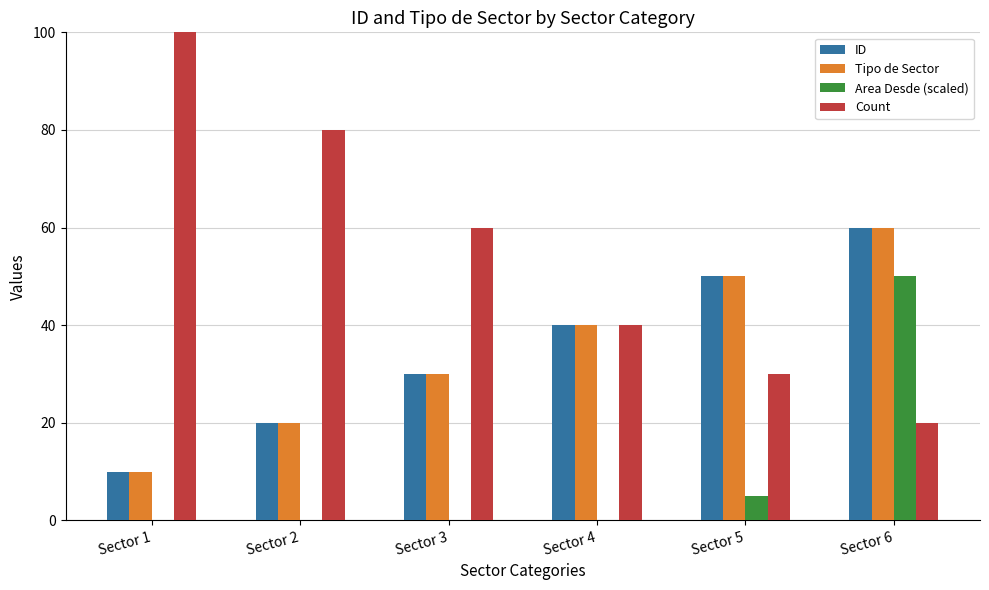

Reading left to right, extract all data points from this chart.

ID: Sector 1=10	Sector 2=20	Sector 3=30	Sector 4=40	Sector 5=50	Sector 6=60
Tipo de Sector: Sector 1=10	Sector 2=20	Sector 3=30	Sector 4=40	Sector 5=50	Sector 6=60
Area Desde (scaled): Sector 1=0	Sector 2=0	Sector 3=0	Sector 4=0	Sector 5=5	Sector 6=50
Count: Sector 1=100	Sector 2=80	Sector 3=60	Sector 4=40	Sector 5=30	Sector 6=20